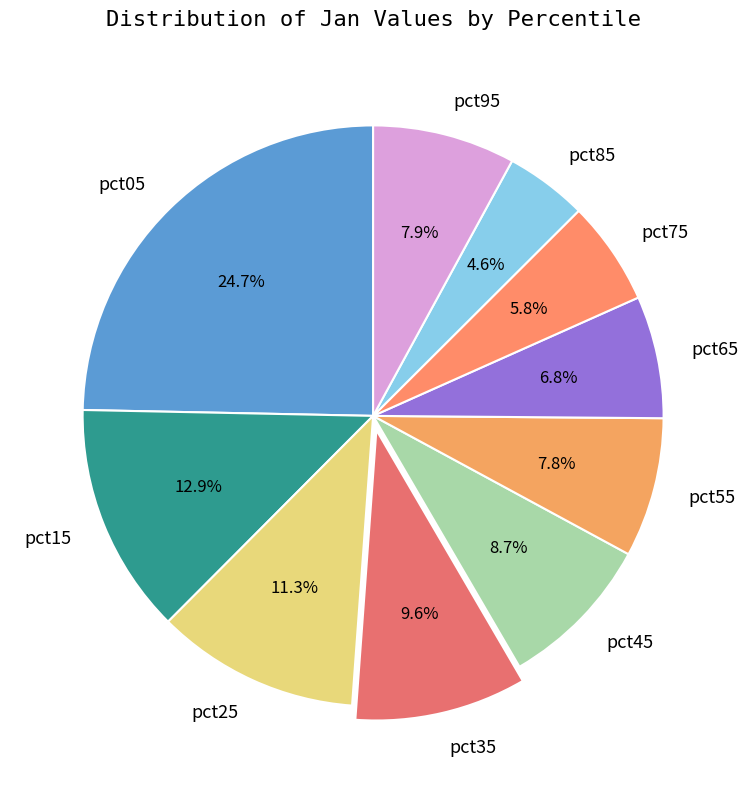

How many slices are in this pie chart?

10